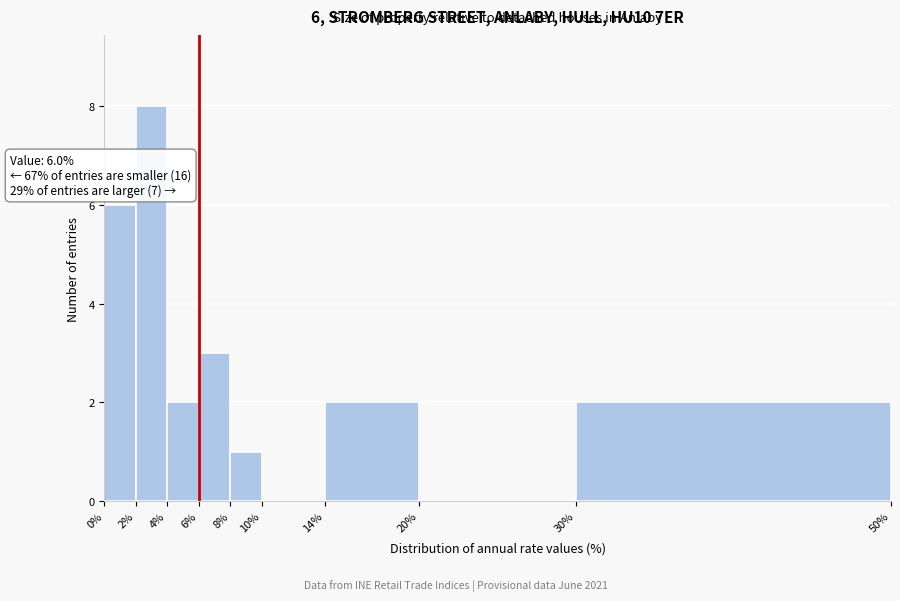

Which range on the x-axis has the tallest bar?

2% to 4%